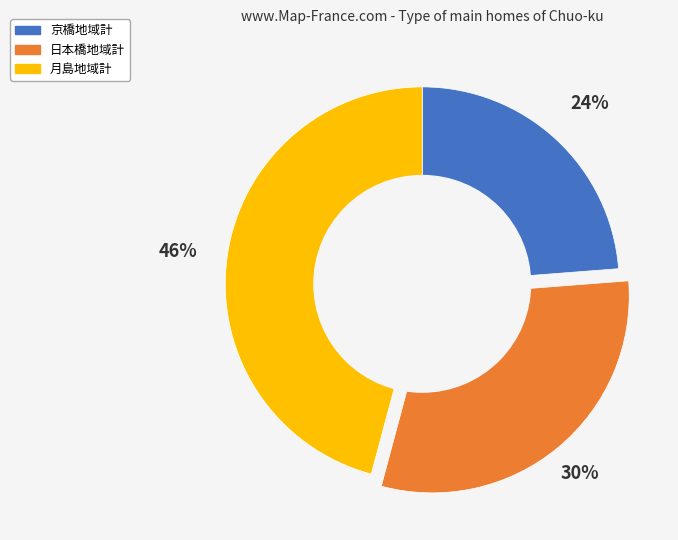

To the nearest percent, what percentage of the pie is 京橋地域計?

24%